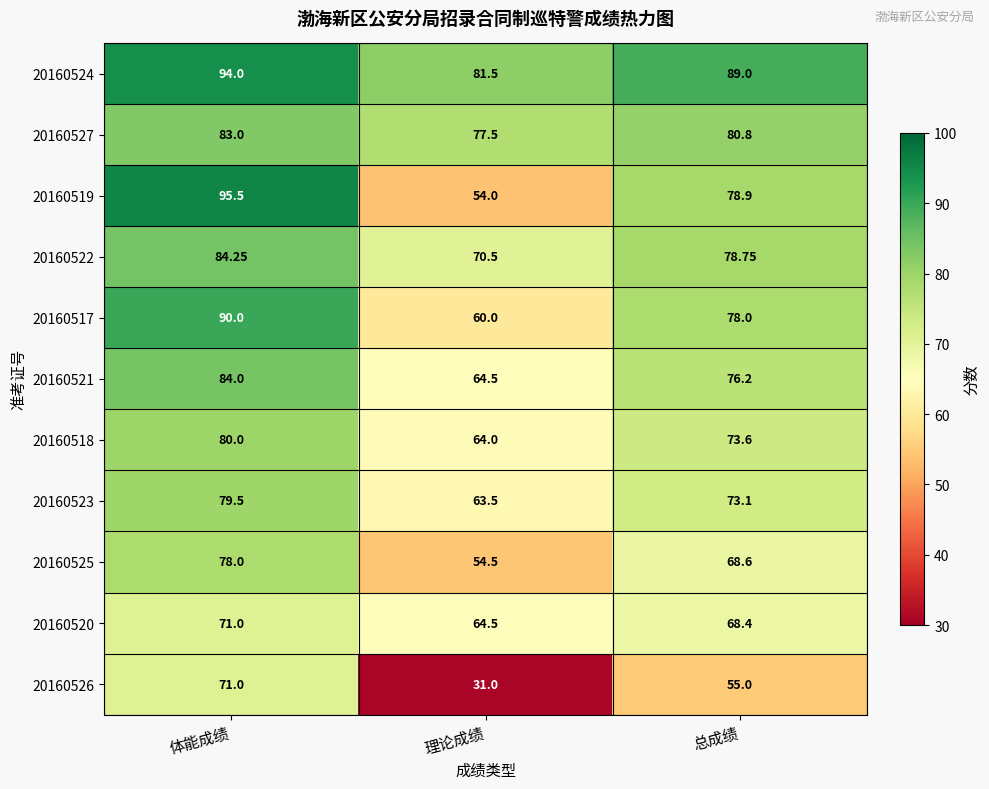

Which category has the highest value in the 20160521 series?

体能成绩